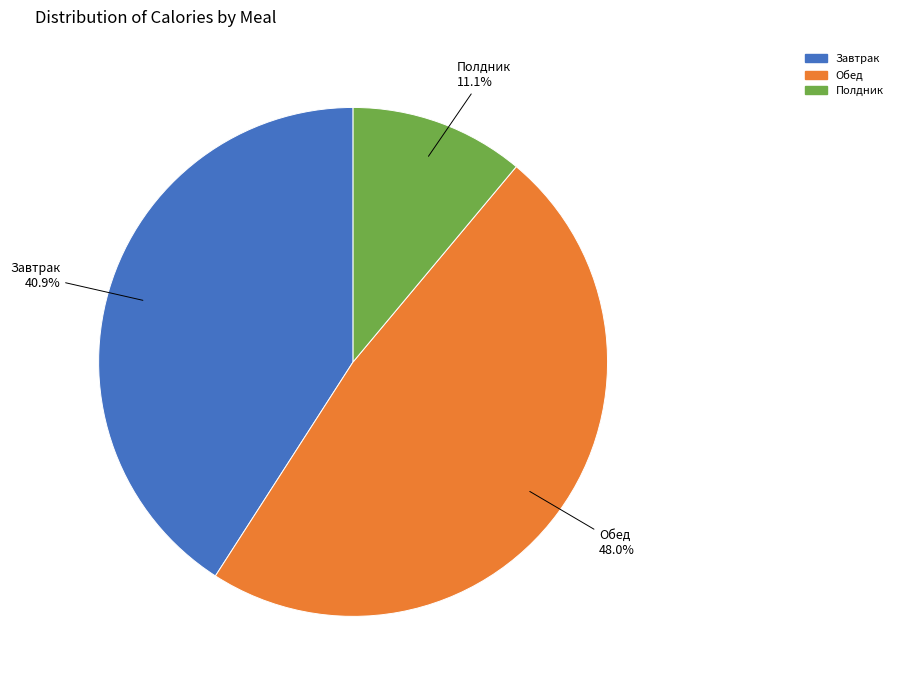

To the nearest percent, what portion does Обед represent?

48%